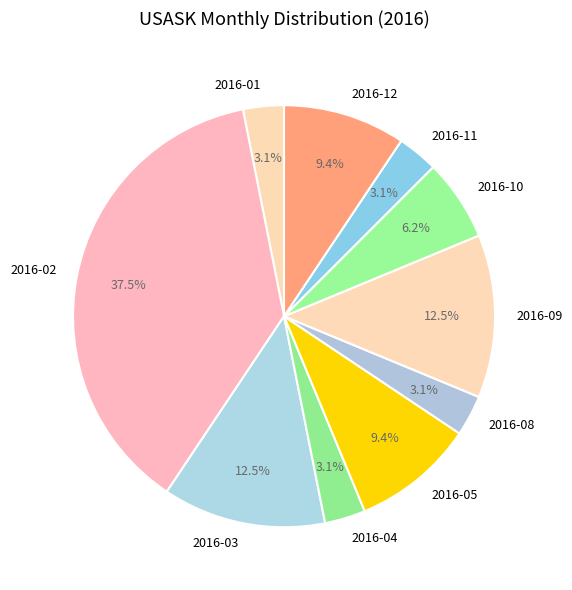

Between 2016-02 and 2016-11, which is larger?

2016-02